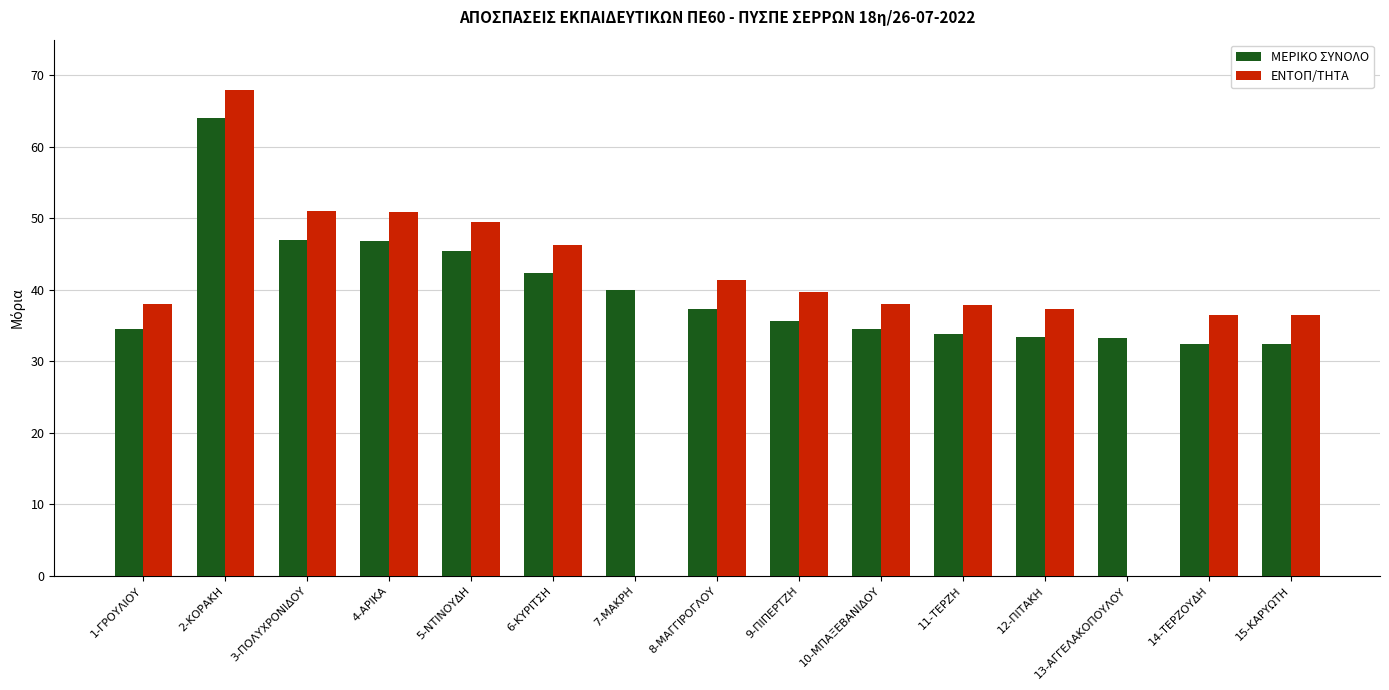

What is the highest value of the ENTOΠ/THTA series?

68.0